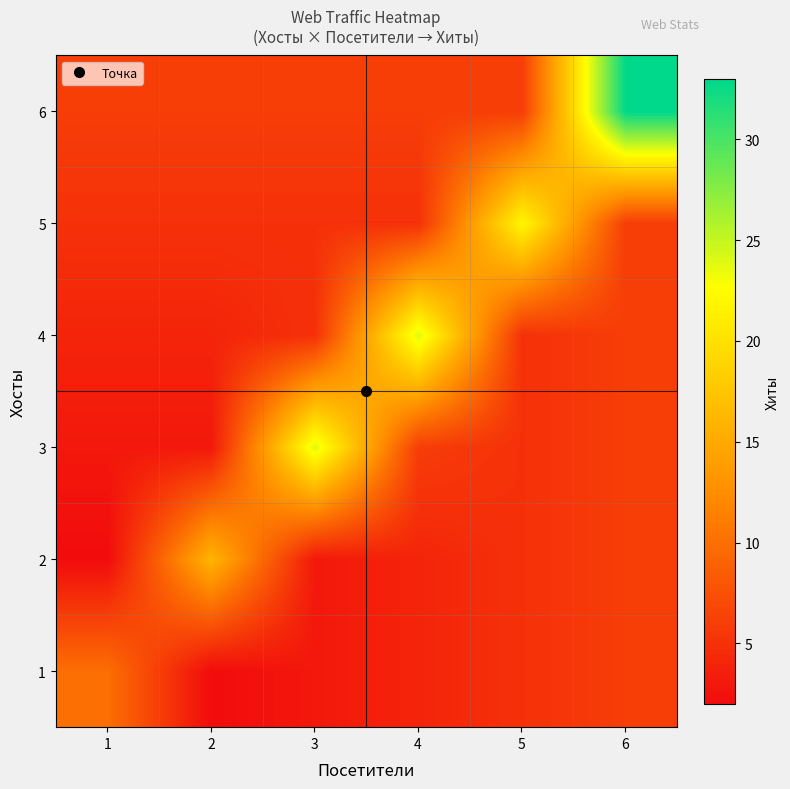

At which category is the sum across all series the highest?

6